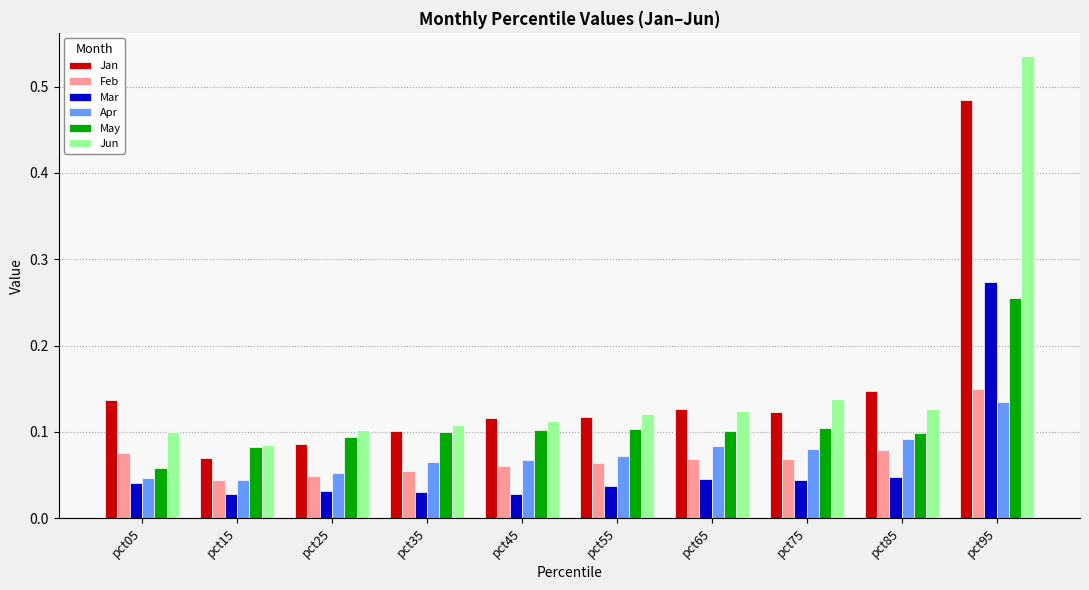

At how many categories does at least one series exceed 0?

10